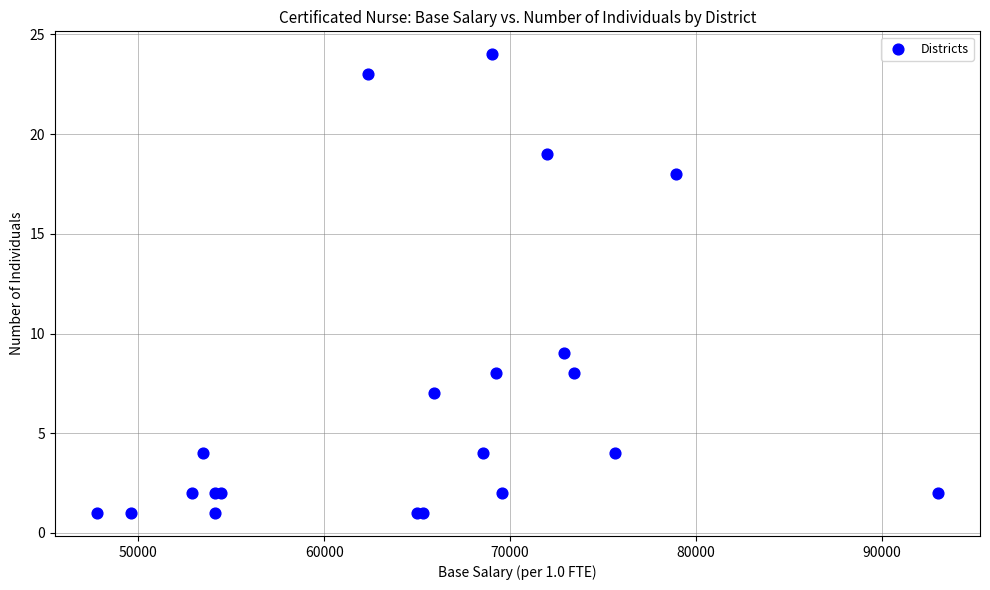

What Y value in the scatter plot is closest to 12?

9